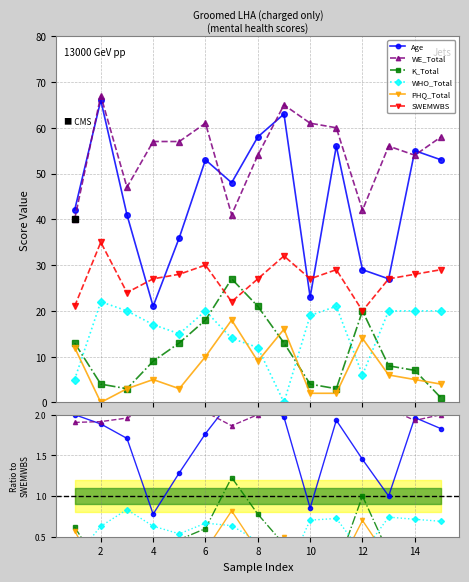

Is it true that K_Total equals 0.2 at 4?

False